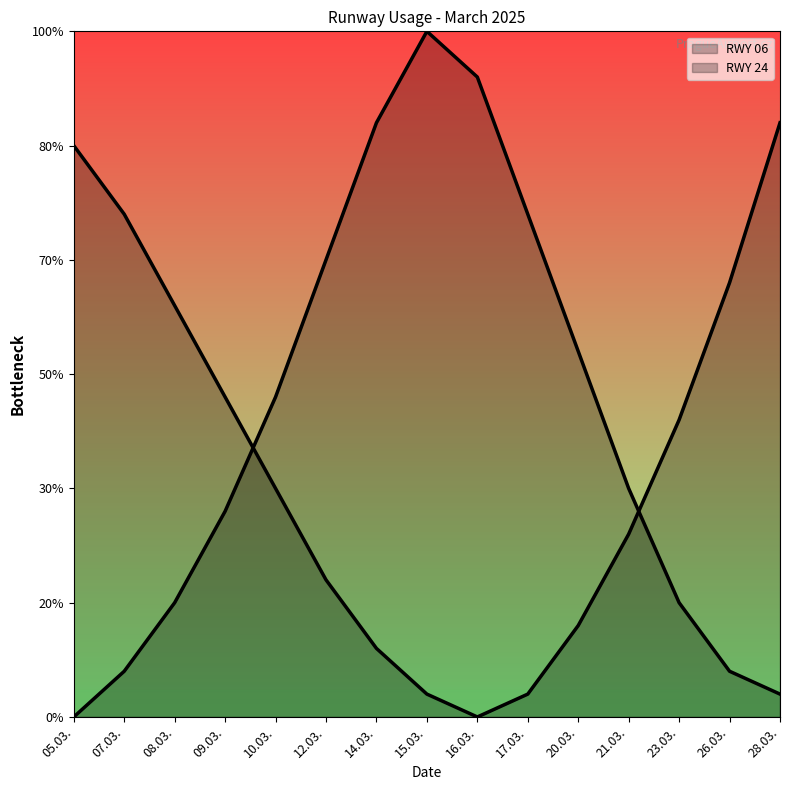

How many data points in RWY 24 are less than 10?

7